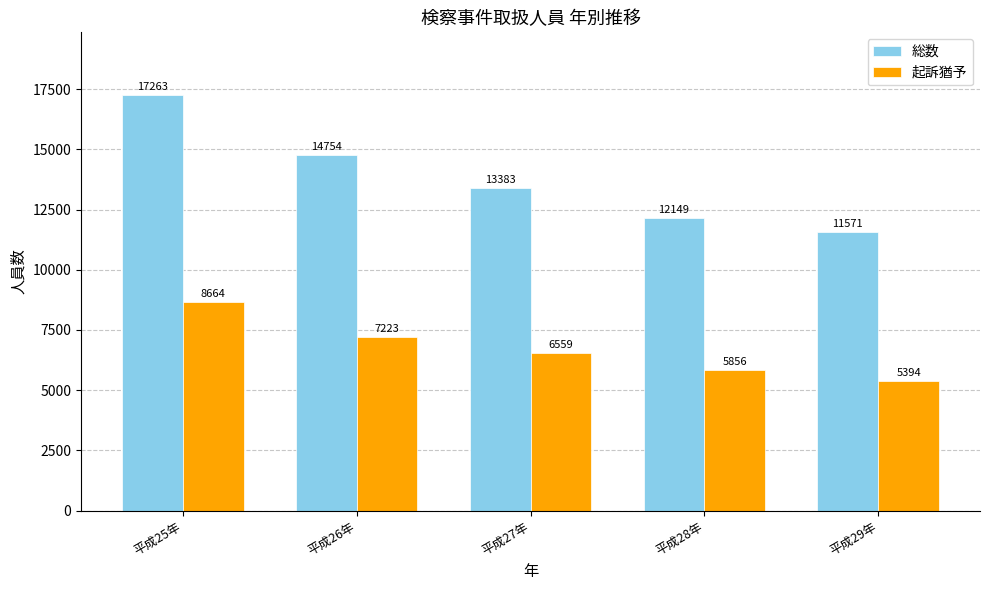

At which label is 起訴猶予 closest to 7029?

平成26年